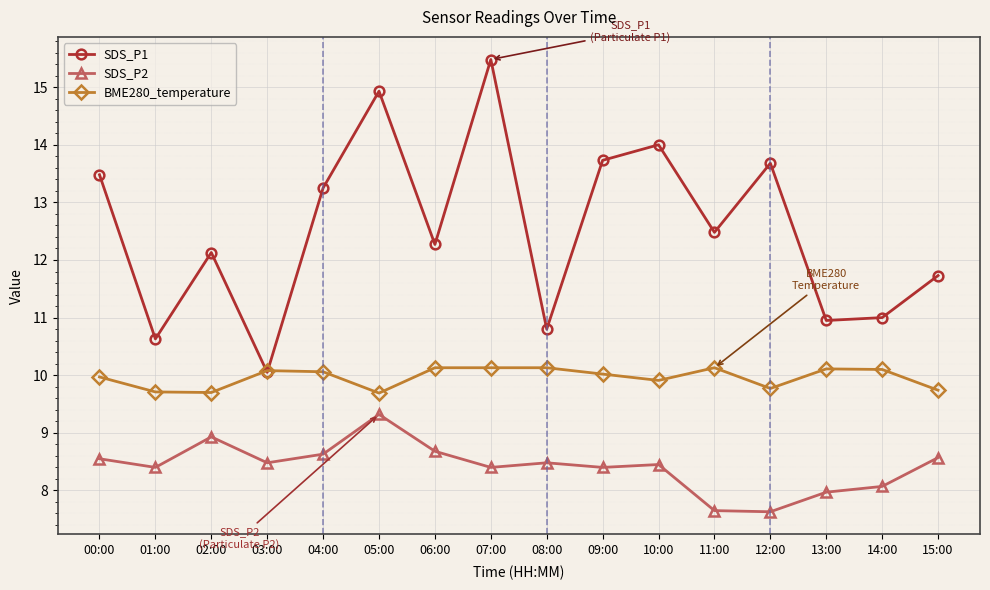

What is the label of the 4th point from the right?

12:00